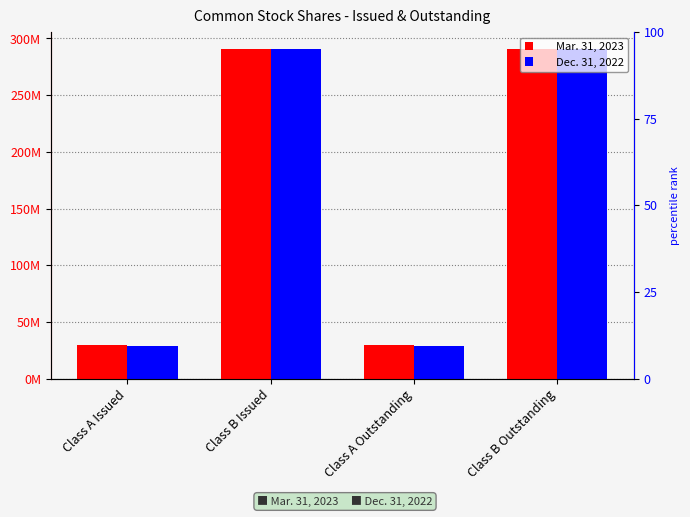

What is the minimum value shown in the chart?

29039655